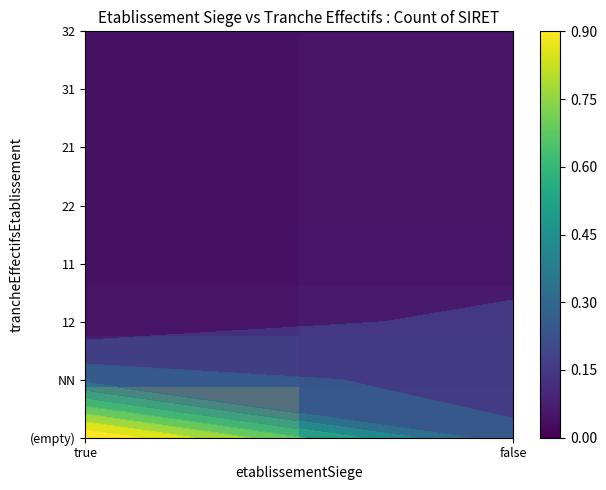

How many distinct data groups are displayed?

8